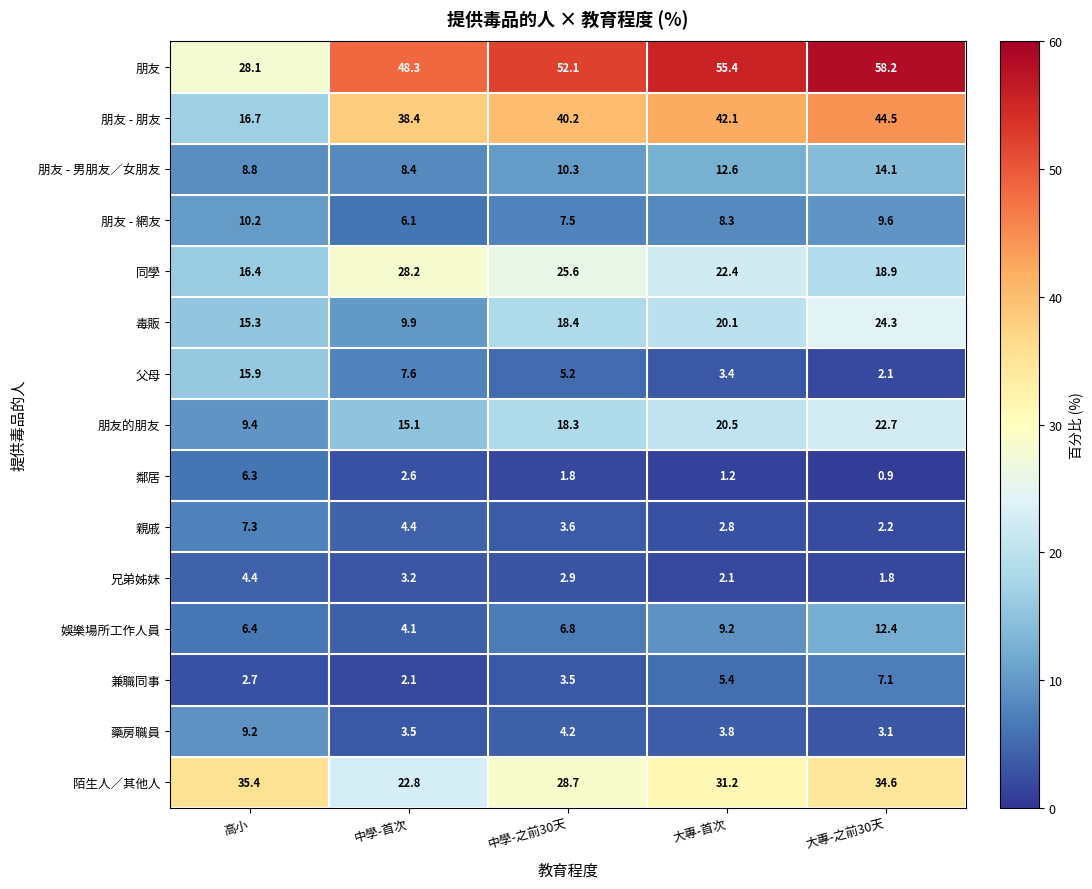

What is the maximum value for 朋友?

58.2